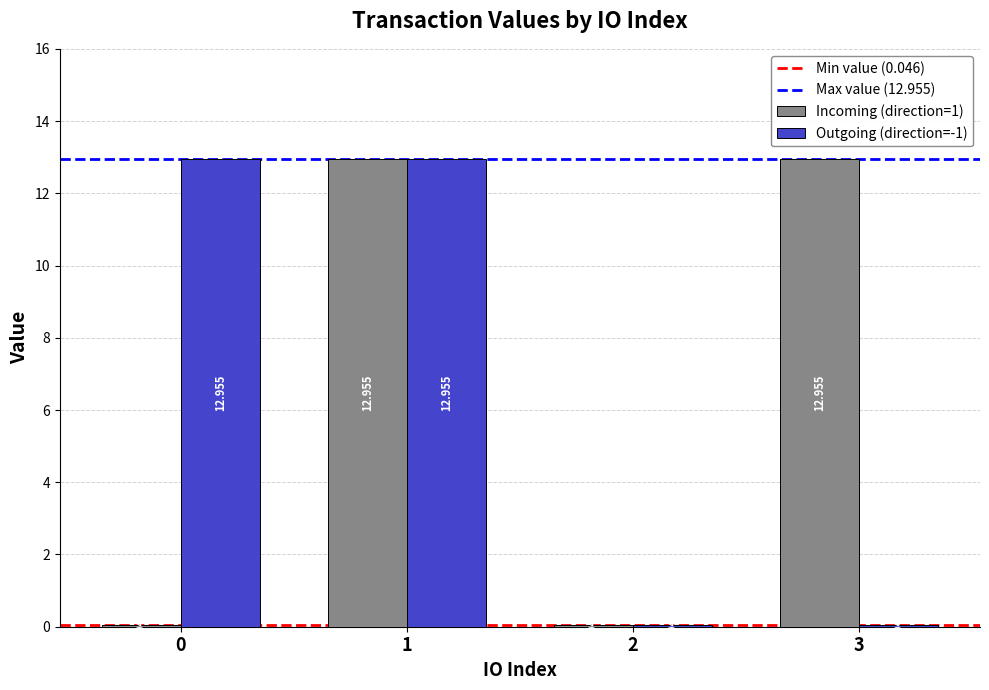

How many distinct data groups are displayed?

2